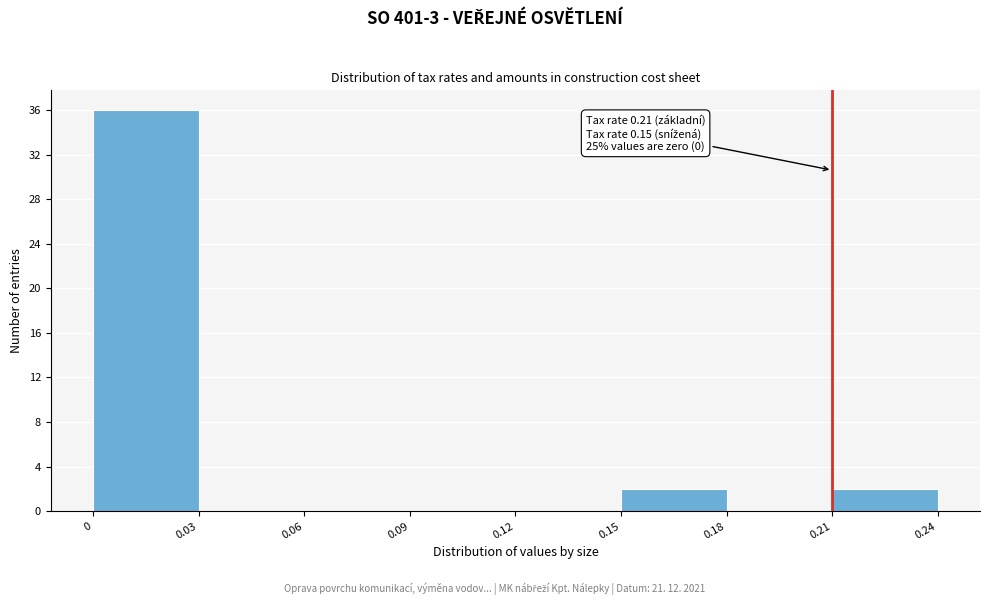

Which range on the x-axis has the tallest bar?

0 to 0.03